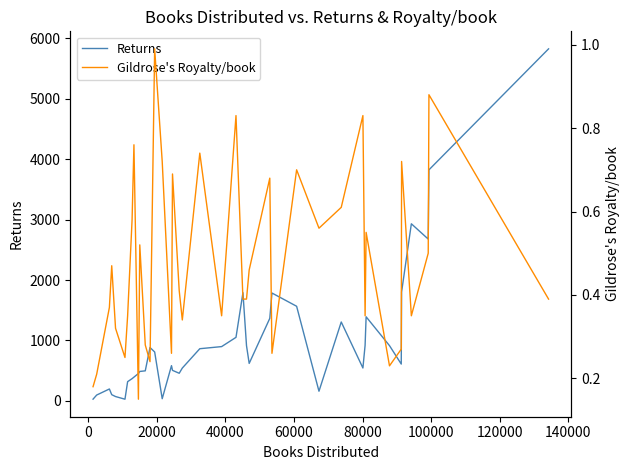

True or false: Gildrose's Royalty/book and Returns intersect in this chart.

False